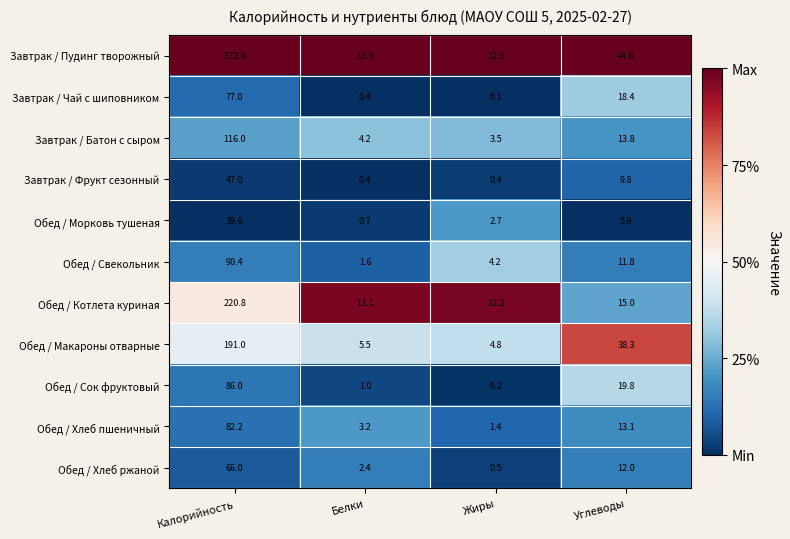

What is the total value across all series at Белки?

46.0